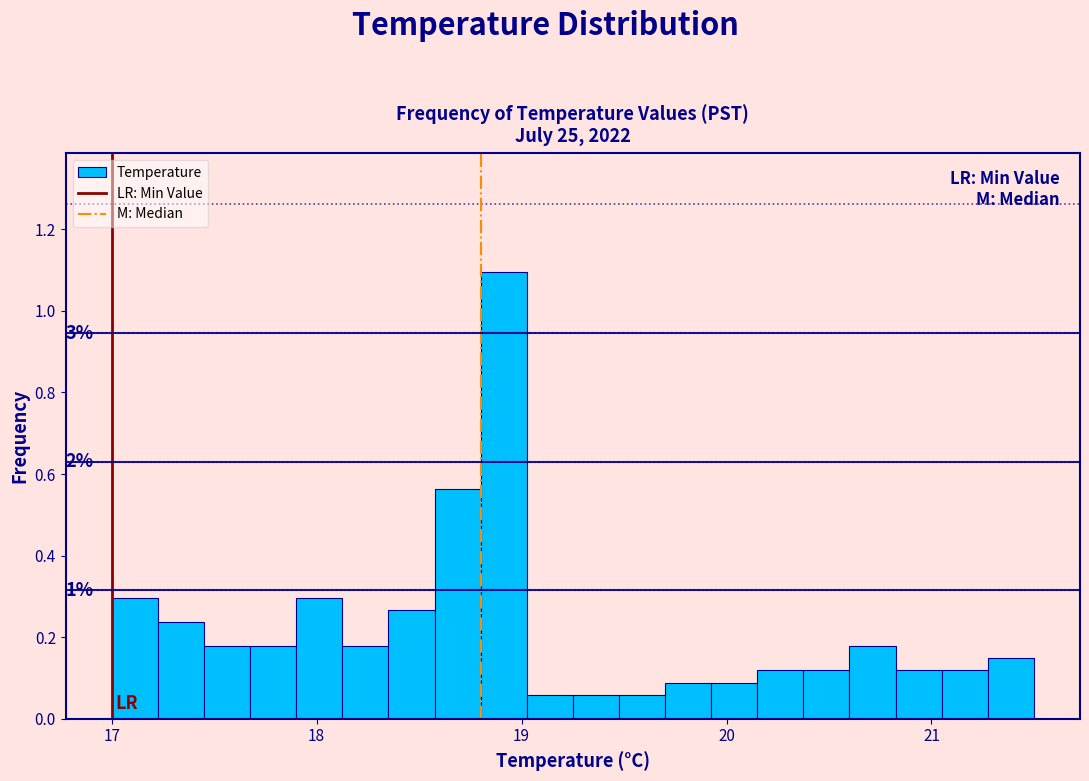

Read against the x-axis, roughly where is the centre of the tallest bar?

18.9